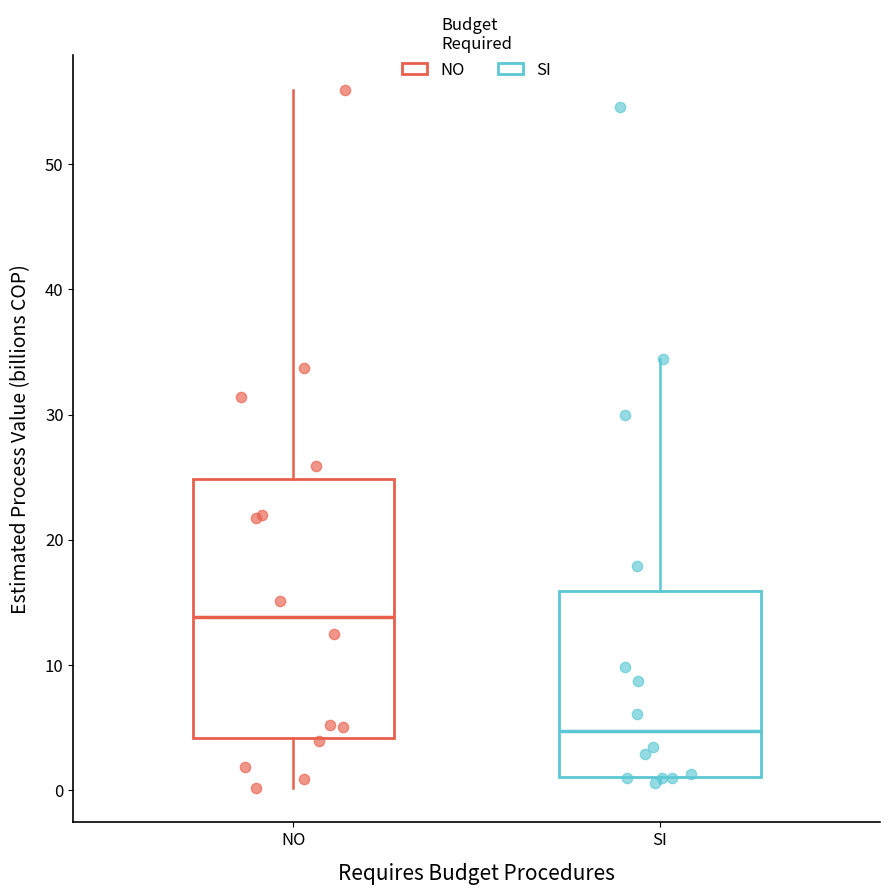

Comparing the boxes themselves (not the whiskers), which one is the tallest?

NO